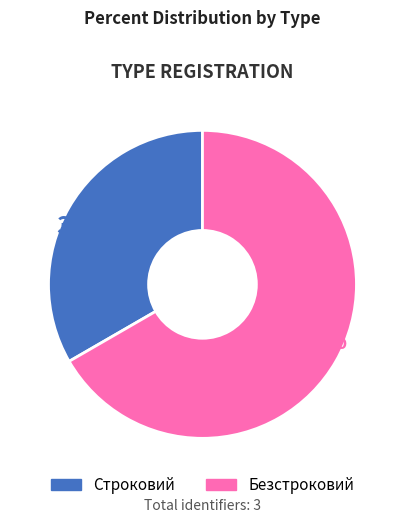

Count the number of slices in the pie.

2